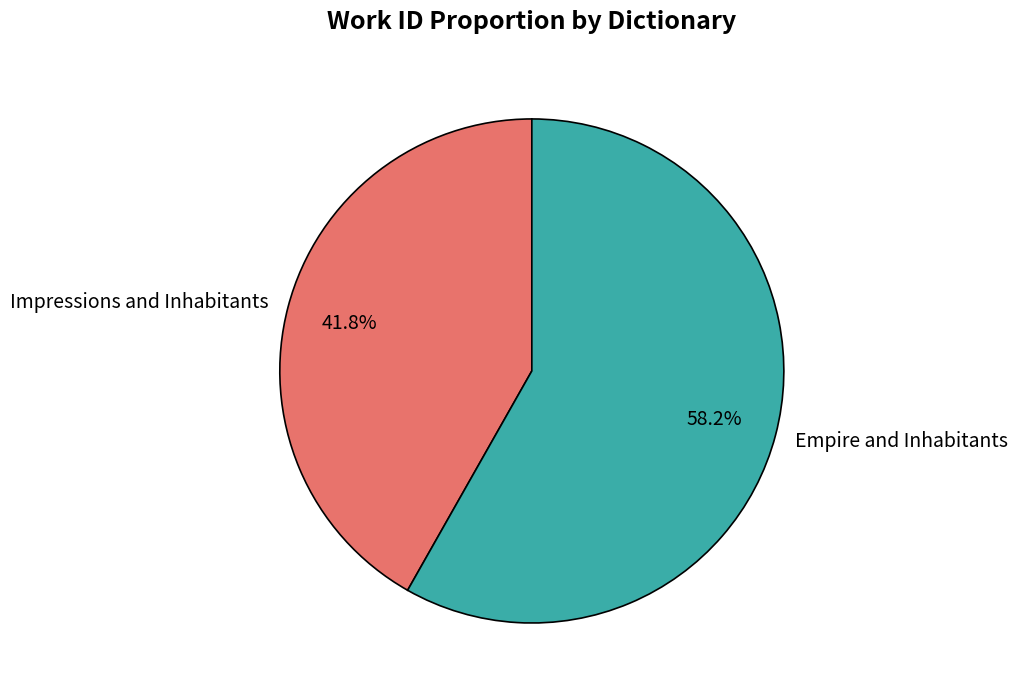

To the nearest percent, what portion does Empire and Inhabitants represent?

58%